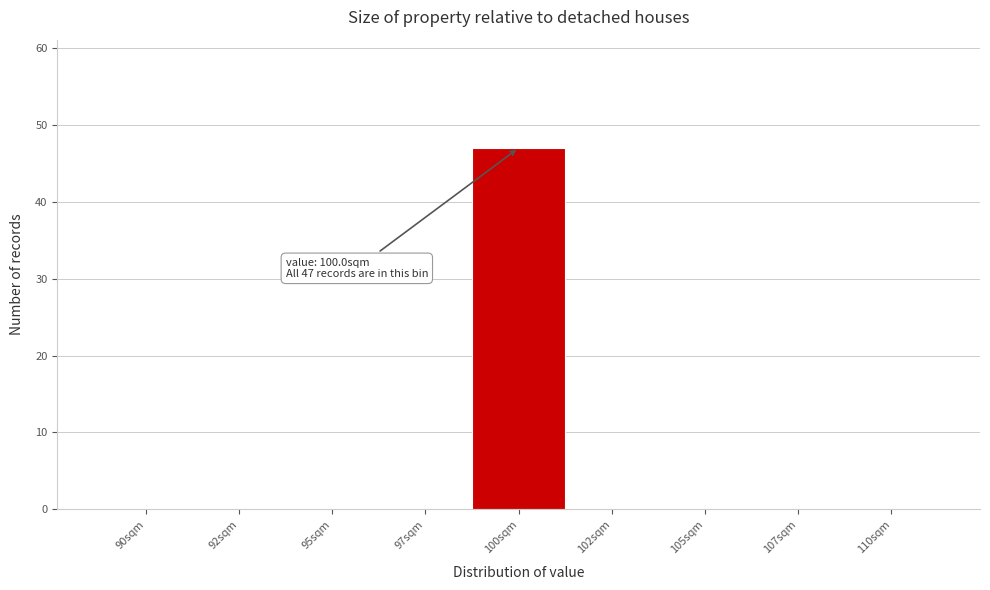

Reading left to right, list all the values displayed in this chart.

90sqm=0	92sqm=0	95sqm=0	97sqm=0	100sqm=47	102sqm=0	105sqm=0	107sqm=0	110sqm=0